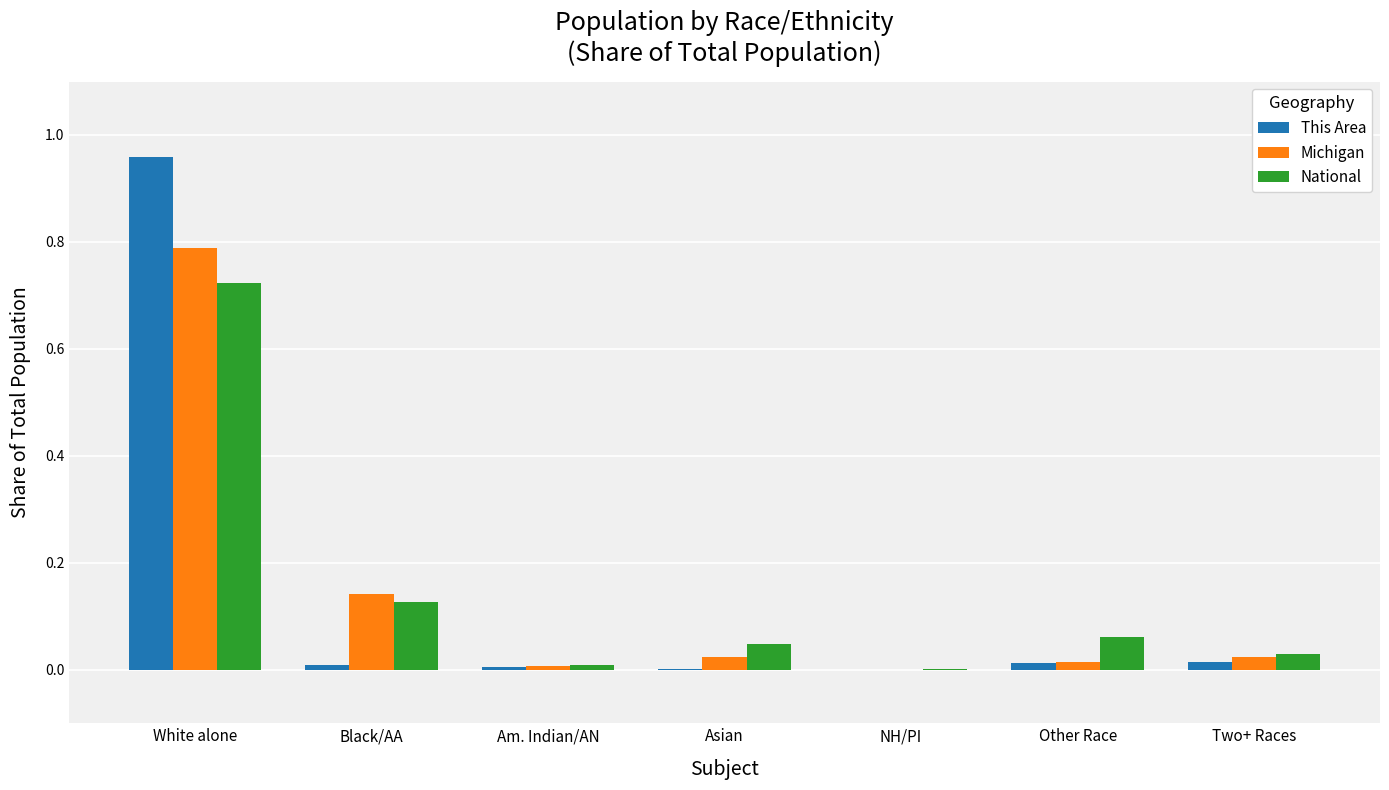

Is it true that National equals 0.0 at Am. Indian/AN?

True